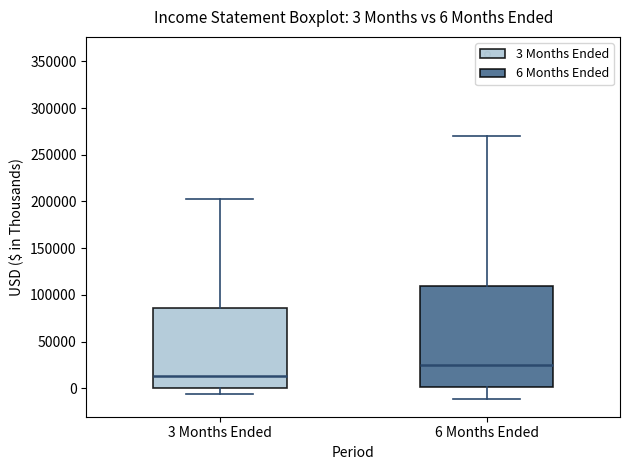

Which box is the tallest, from its lower edge to its upper edge?

6 Months Ended